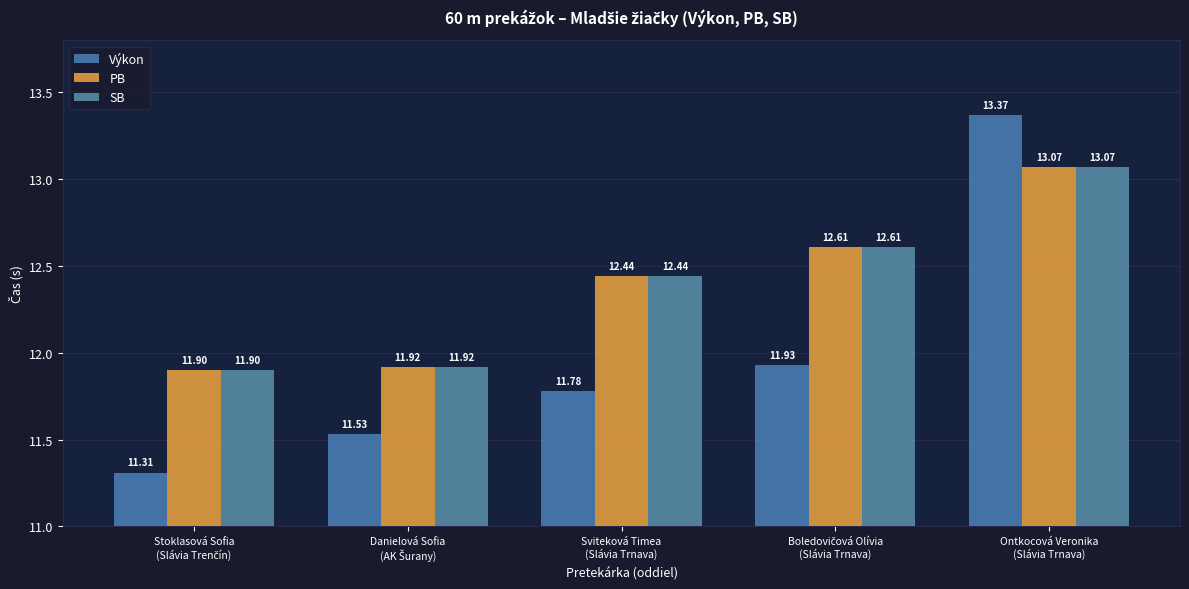

What value does the SB series have at Boledovičová Olívia
(Slávia Trnava)?

12.6